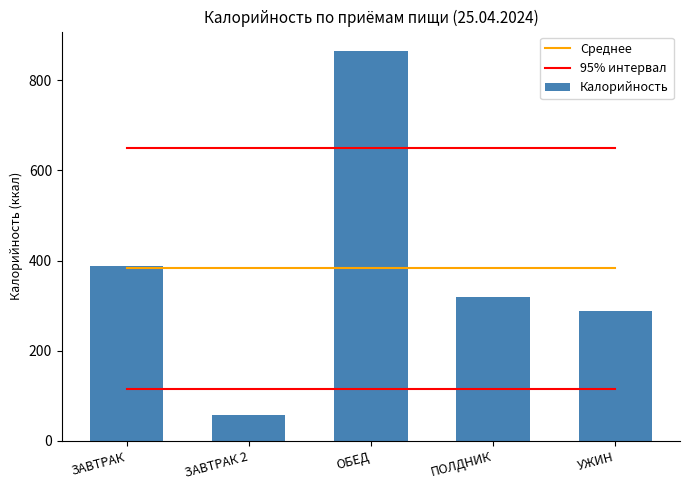

Reading left to right, list all the values displayed in this chart.

Среднее: ЗАВТРАК=383.1	ЗАВТРАК 2=383.1	ОБЕД=383.1	ПОЛДНИК=383.1	УЖИН=383.1
95% интервал: ЗАВТРАК=650.0	ЗАВТРАК 2=650.0	ОБЕД=650.0	ПОЛДНИК=650.0	УЖИН=650.0
Калорийность: ЗАВТРАК=387.4	ЗАВТРАК 2=57.2	ОБЕД=864.3	ПОЛДНИК=318.9	УЖИН=287.9